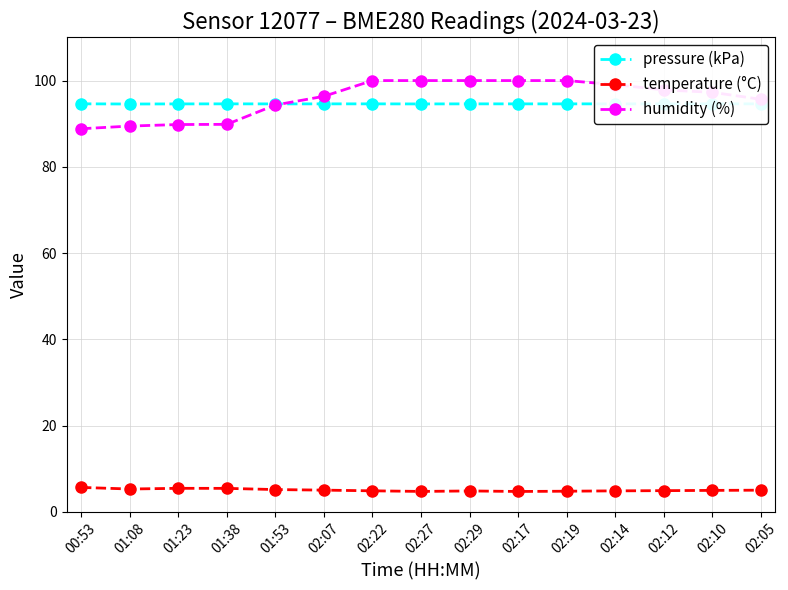

What is the average value of the humidity (%) series?

95.9